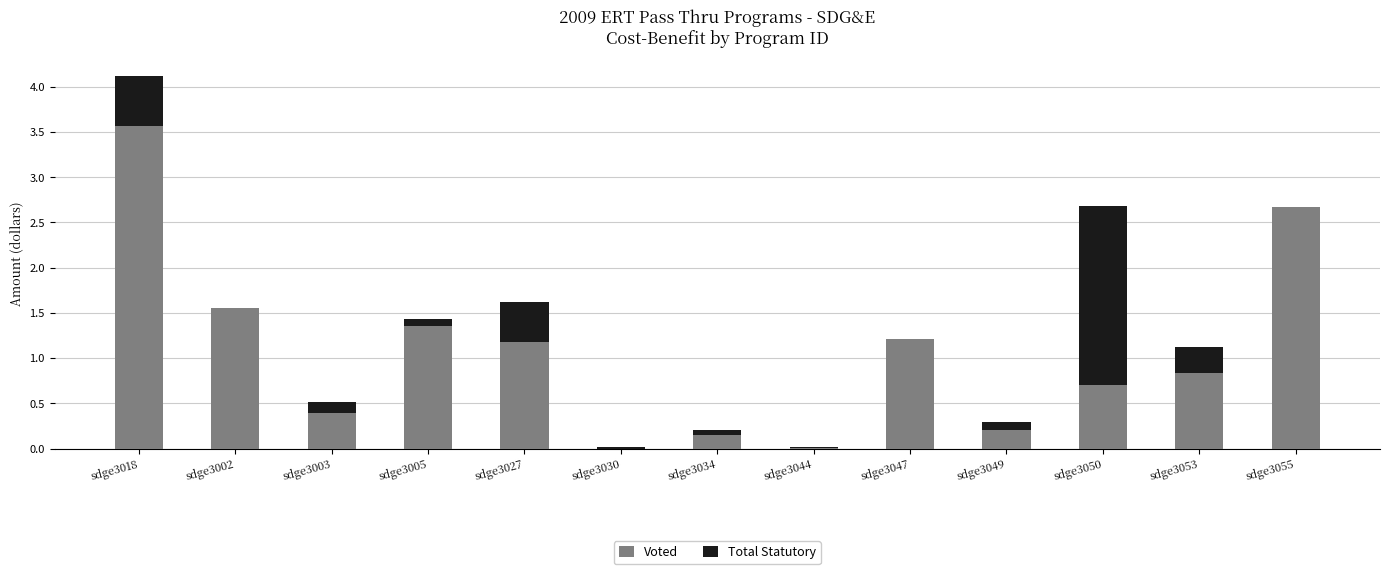

The Total Statutory series shows 0.3 at sdge3053. True or false?

True